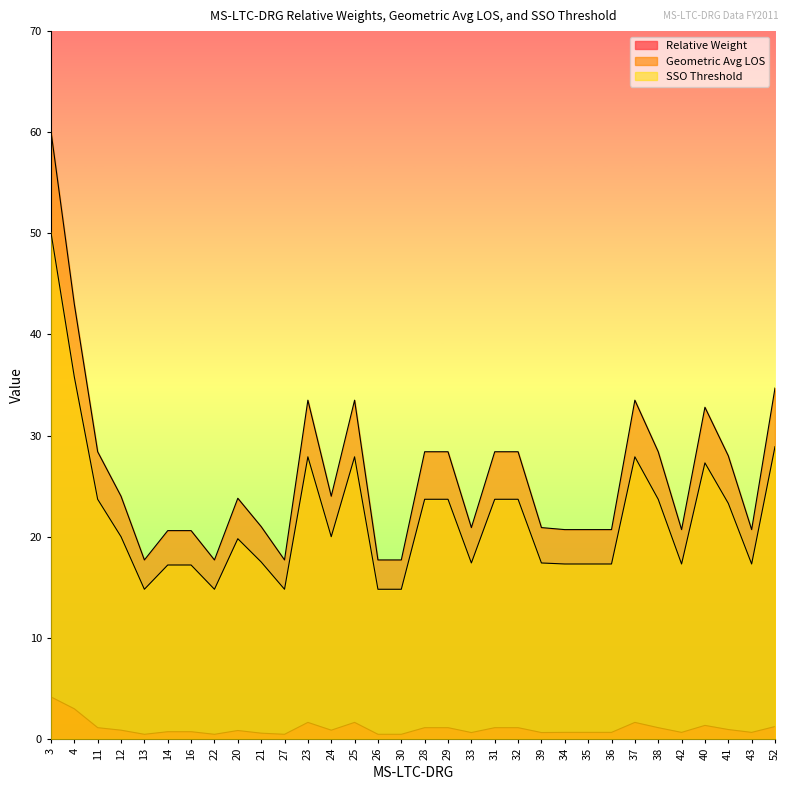

At which category does Geometric Avg LOS reach its first local peak?

20